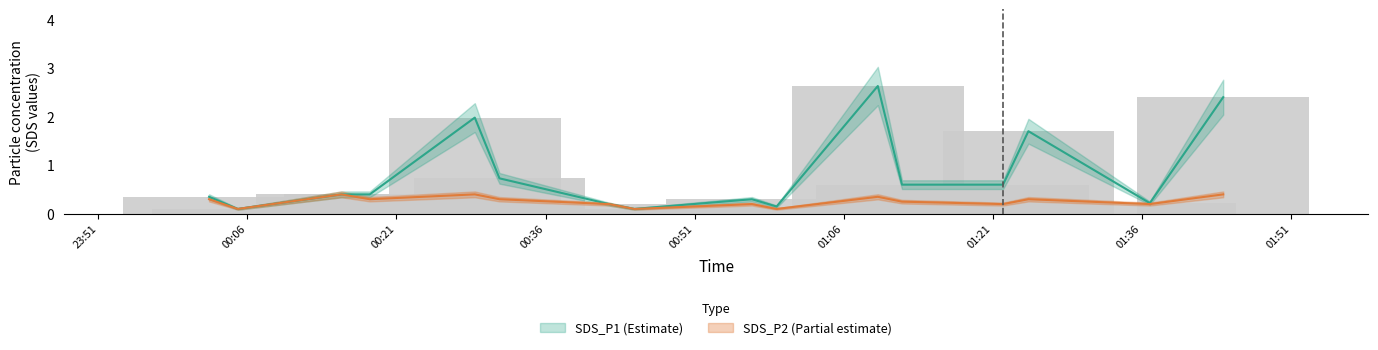

List the series in order of their overall mean, lowest first.

SDS_P2, SDS_P1